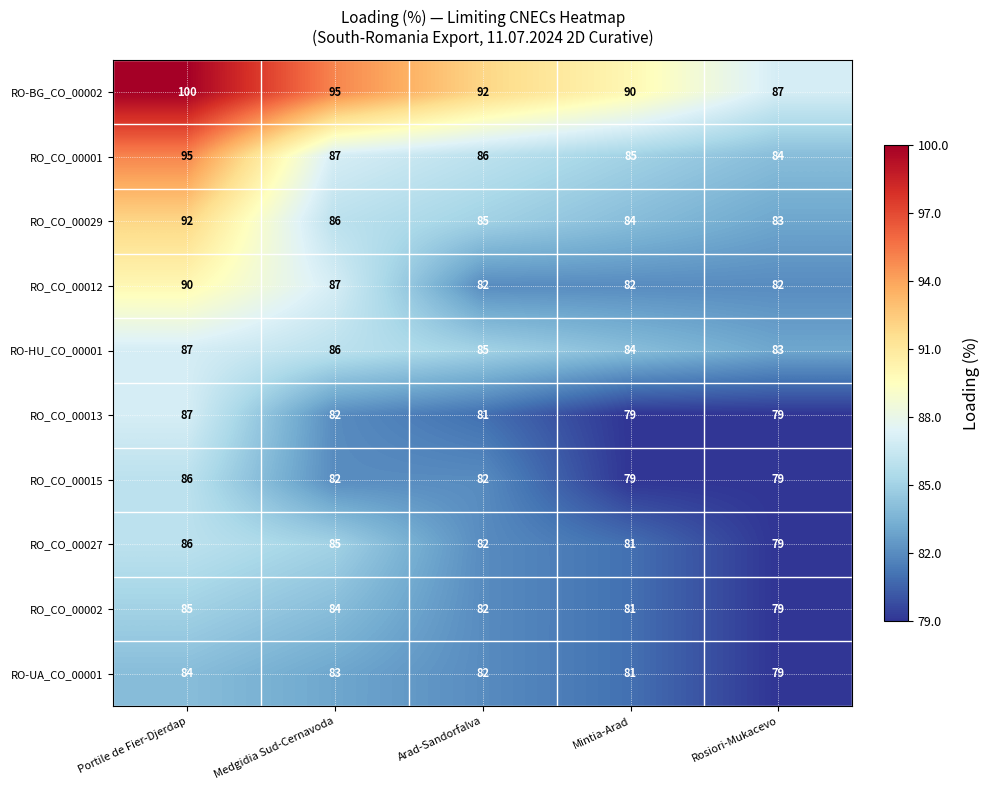

Count the number of data series in this chart.

10